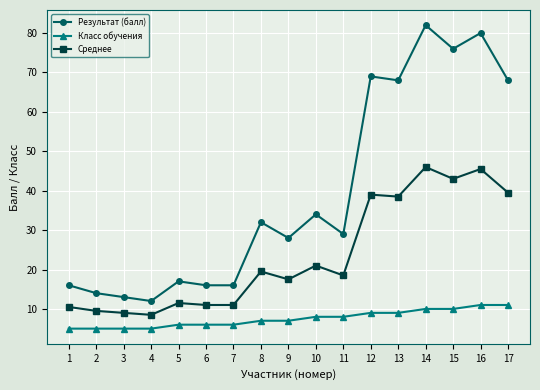

Which series has the widest spread of values?

Результат (балл)